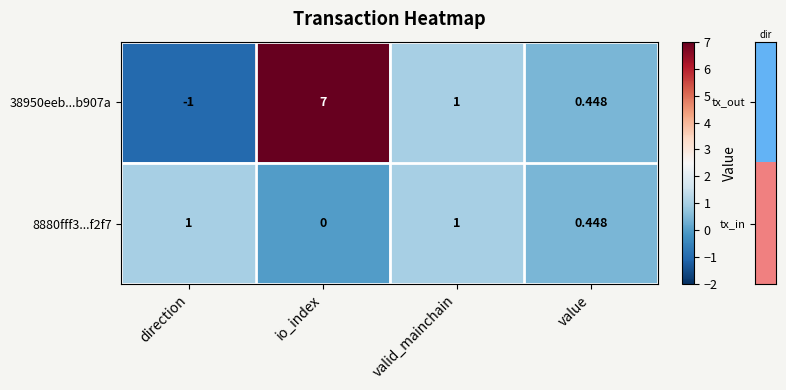

Where does the 38950eeb...b907a series first go above 1?

io_index